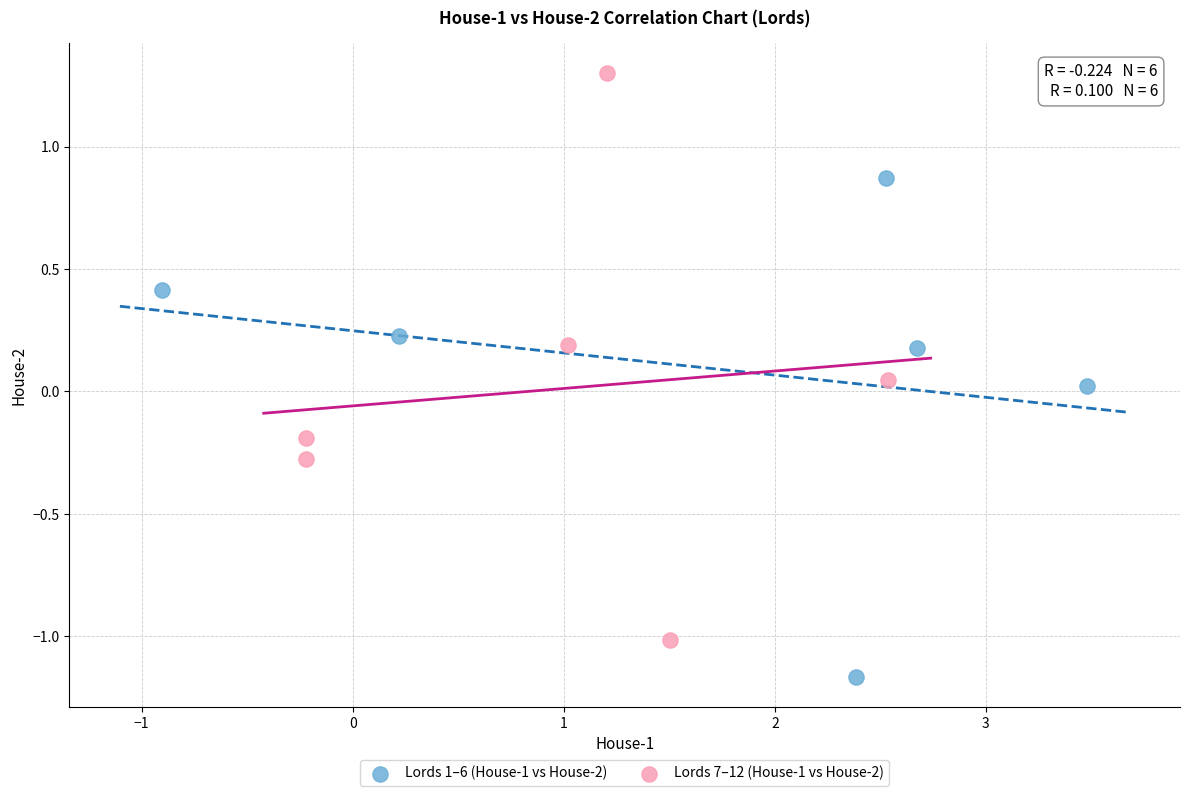

Which series reaches the minimum Y coordinate?

Lords 1–6 (House-1 vs House-2)